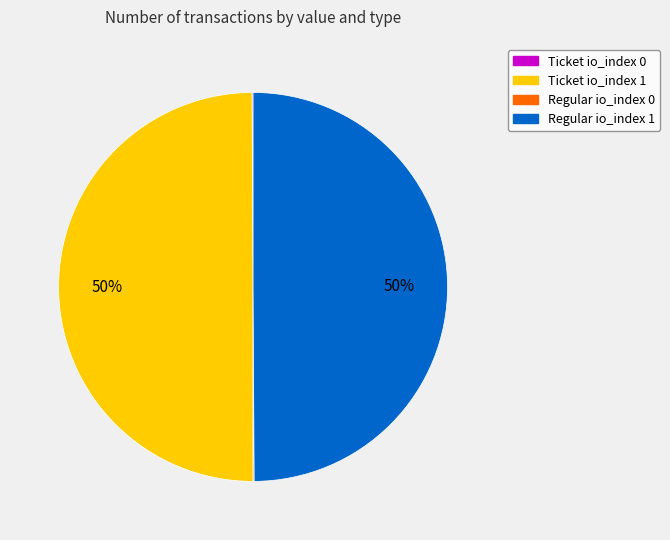

To the nearest percent, what percentage of the pie is Ticket io_index 1?

50%